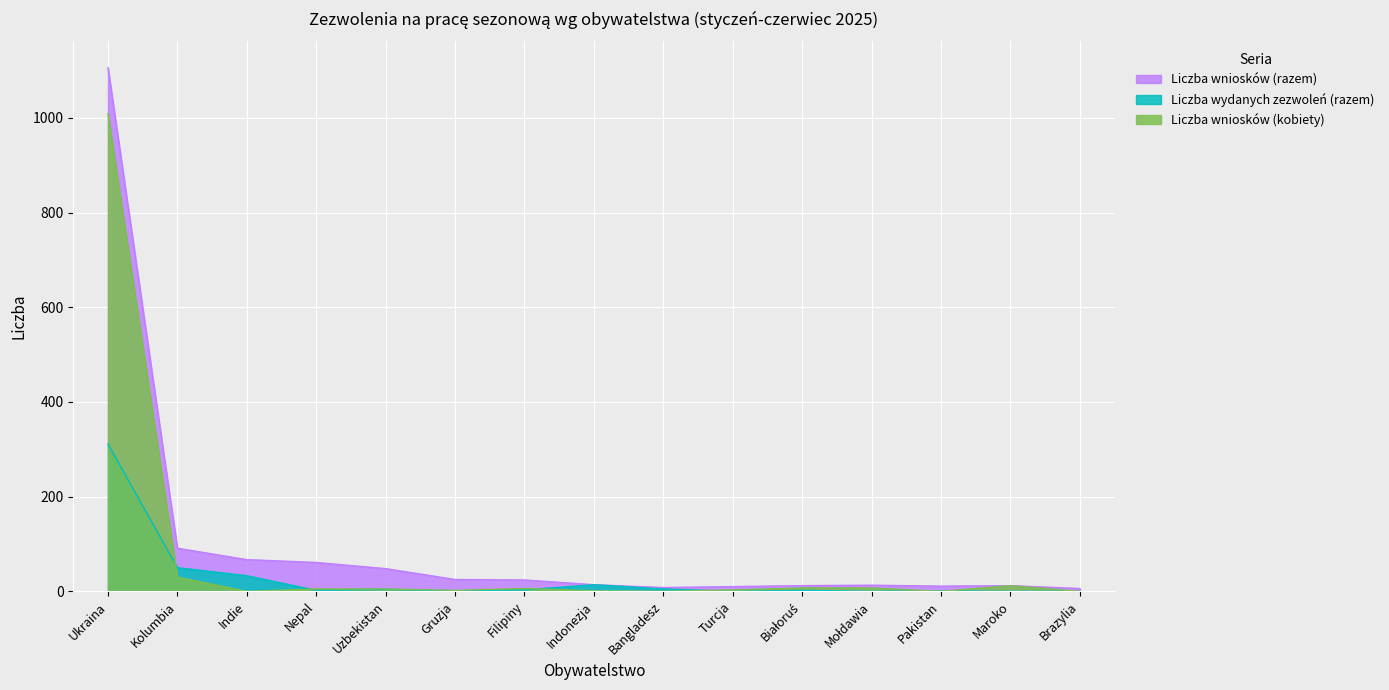

At which category is the sum across all series the highest?

Ukraina